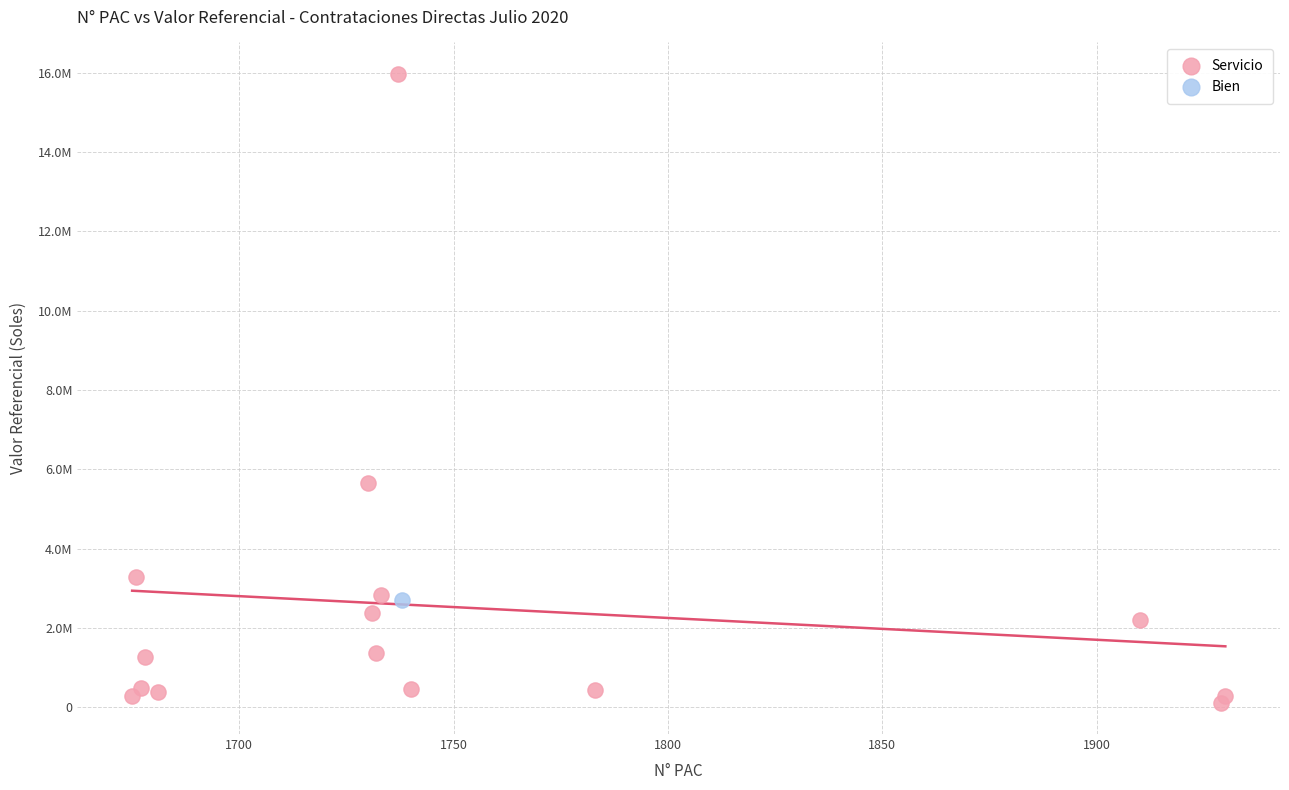

What are all the series names shown in the legend?

Servicio, Bien